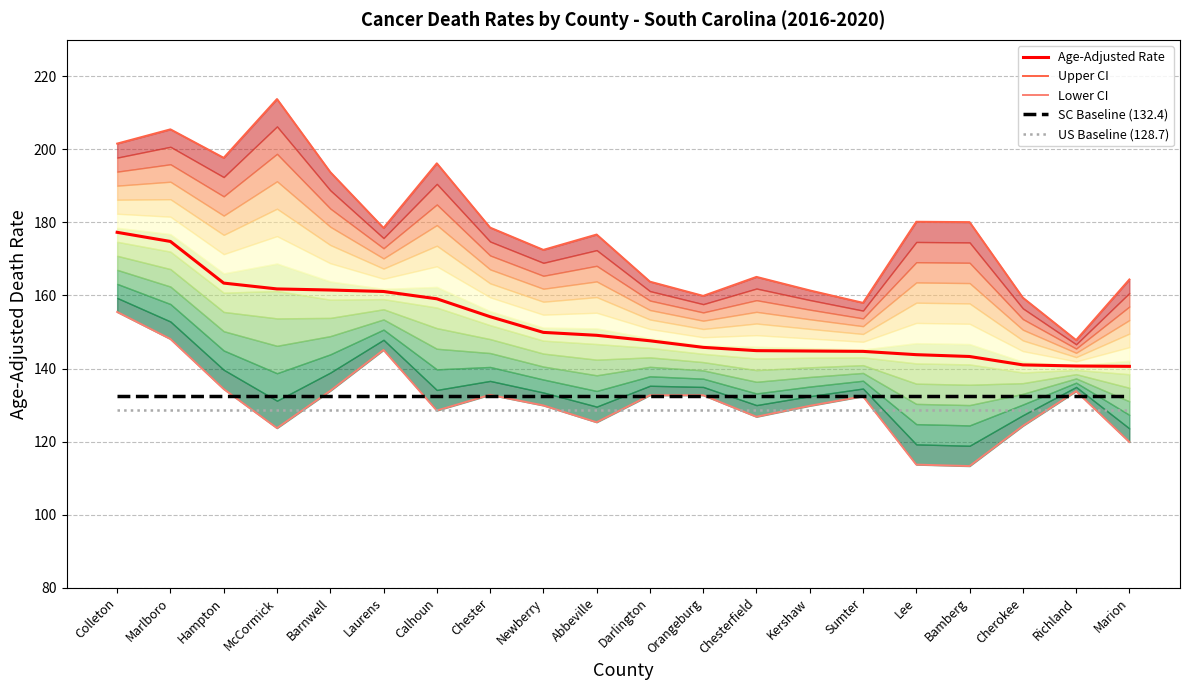

What is the smallest value displayed?

113.3